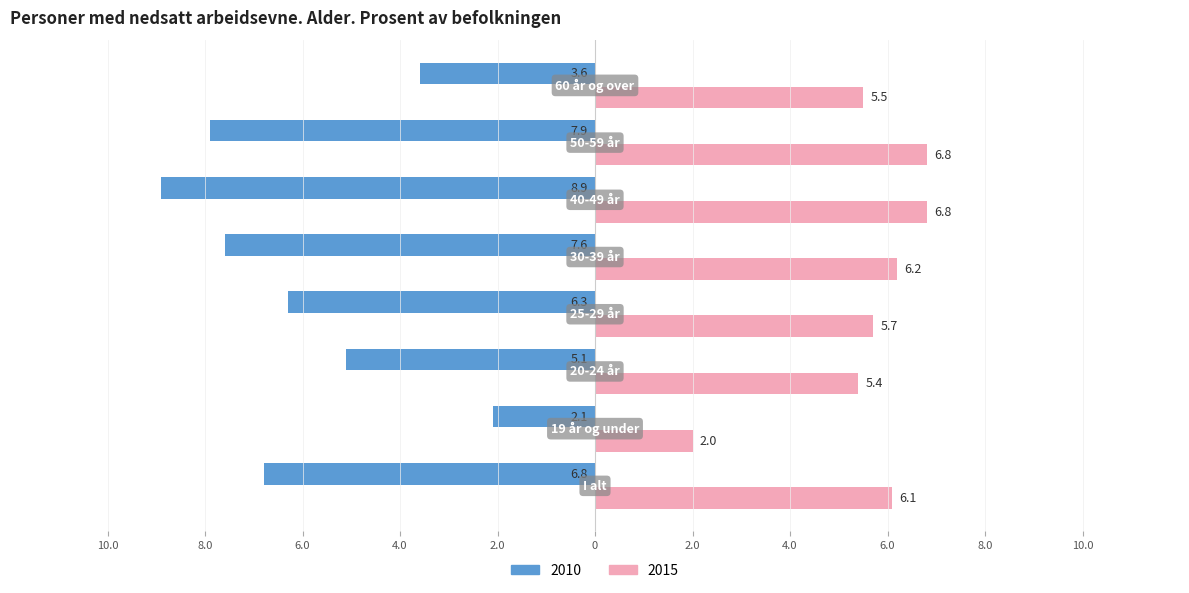

What are all the series names shown in the legend?

2010, 2015